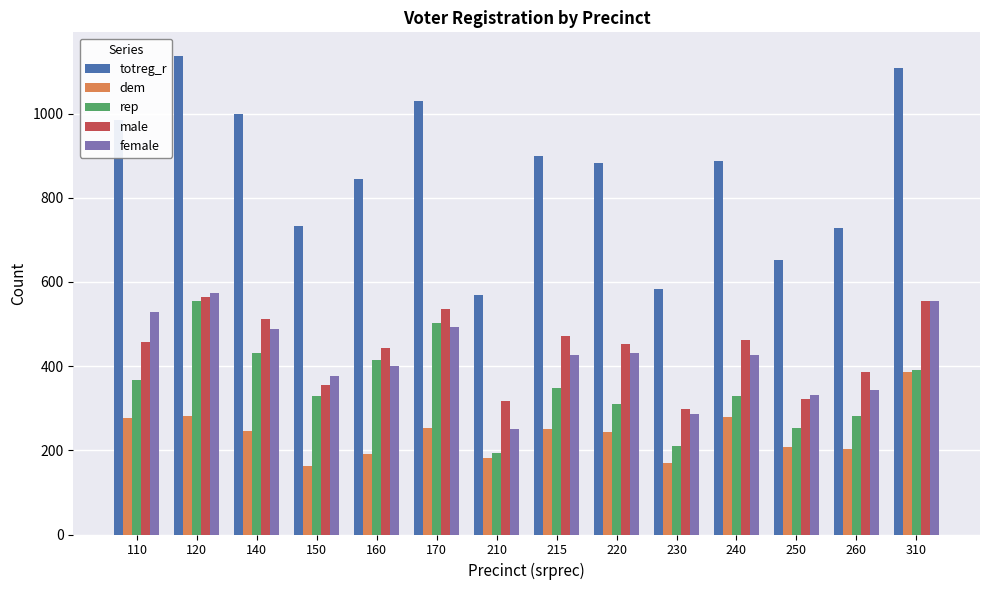

Are the bars horizontal?

No